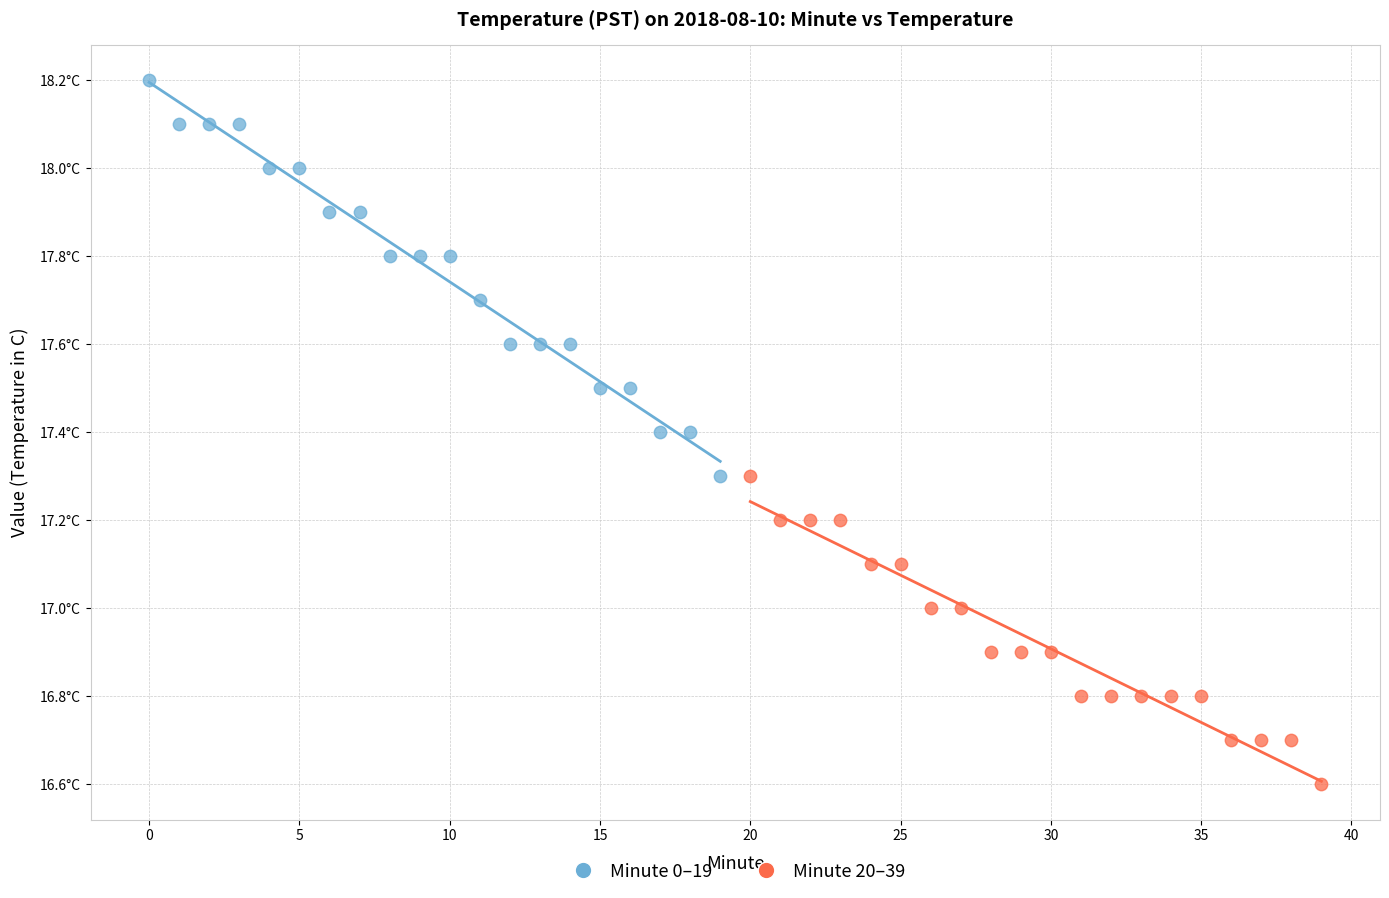

Which series reaches the maximum Y coordinate?

Minute 0–19